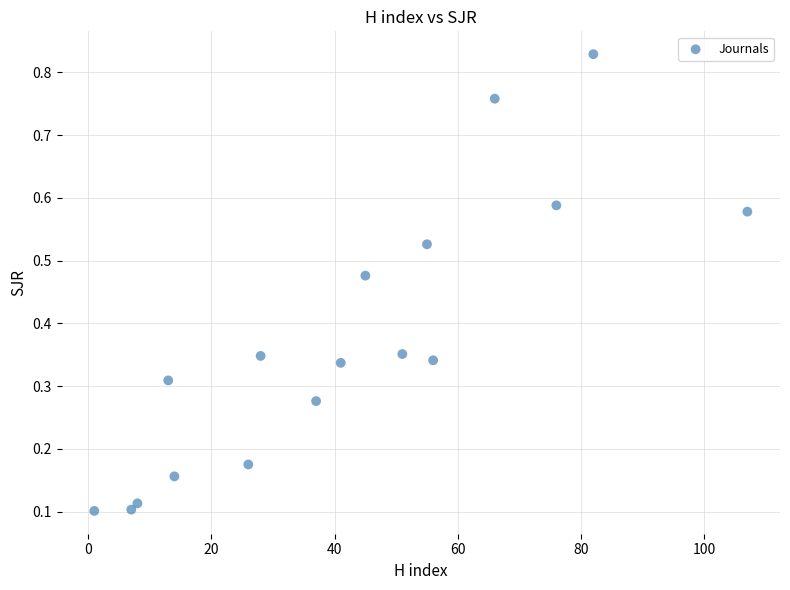

What is the range of X values (max minus min)?

106.0